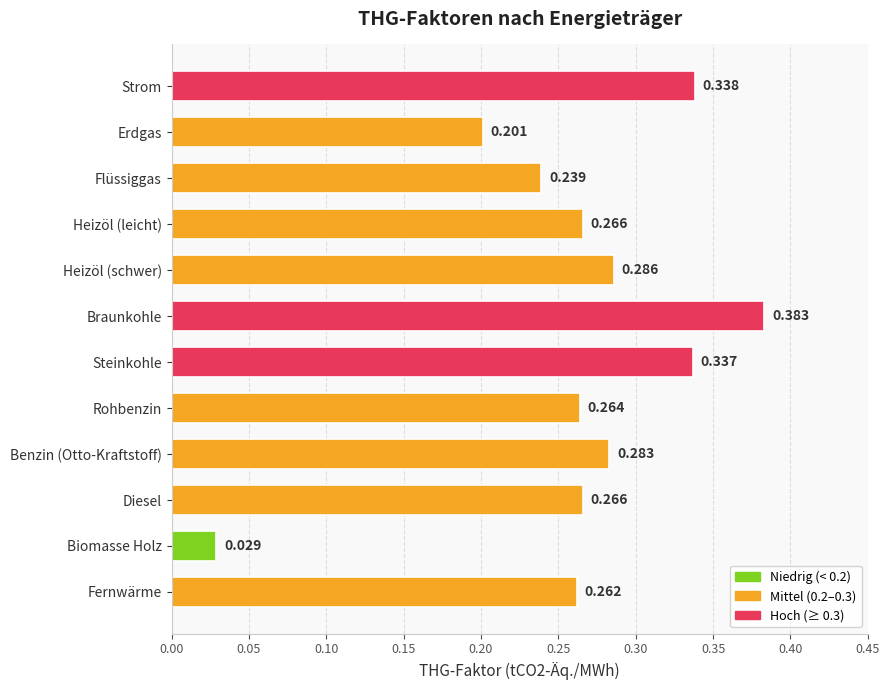

Which has a higher value, Strom or Braunkohle?

Braunkohle